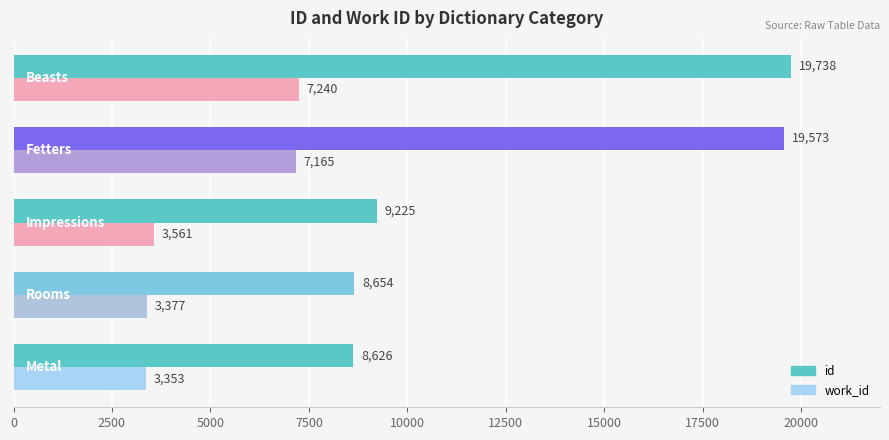

Which series has the largest total across all categories?

id